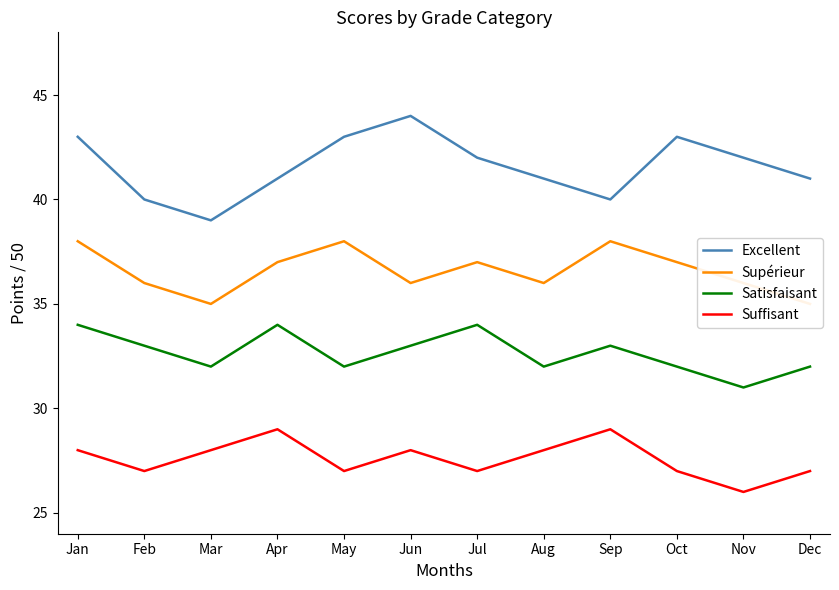

At which label is Suffisant closest to 27?

Feb